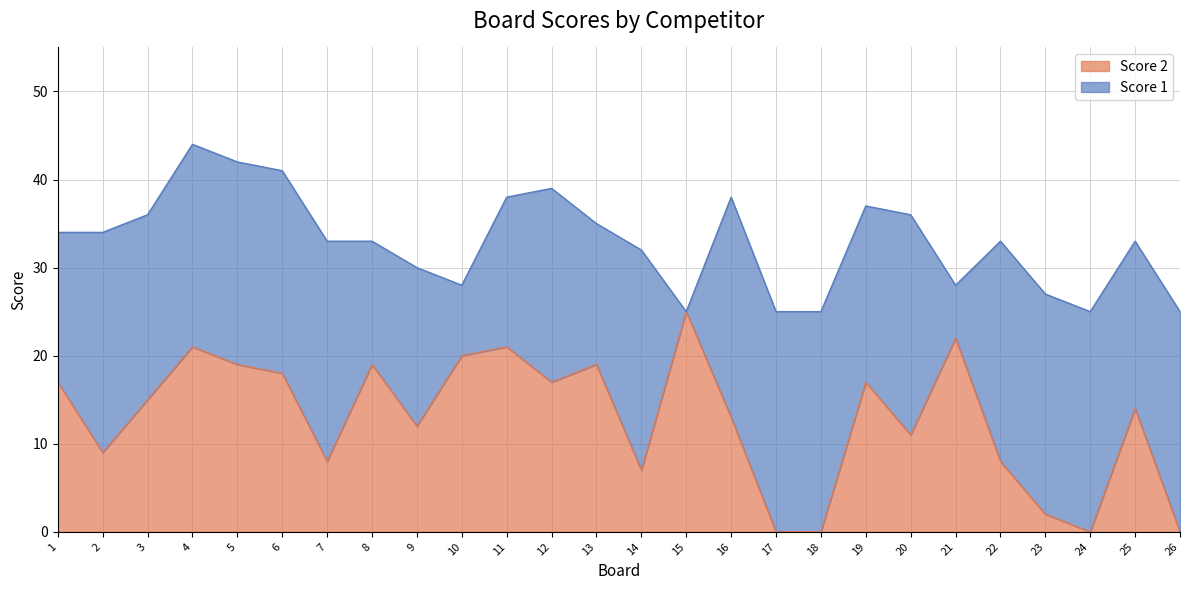

At which category does the data reach its first local peak?

4